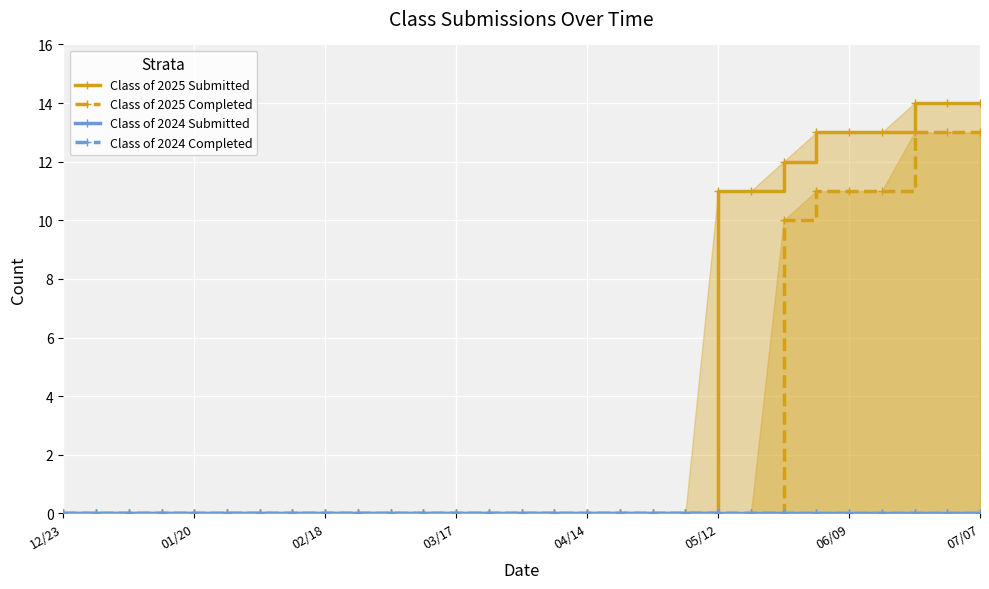

True or false: Class of 2025 Submitted and Class of 2025 Completed intersect in this chart.

False